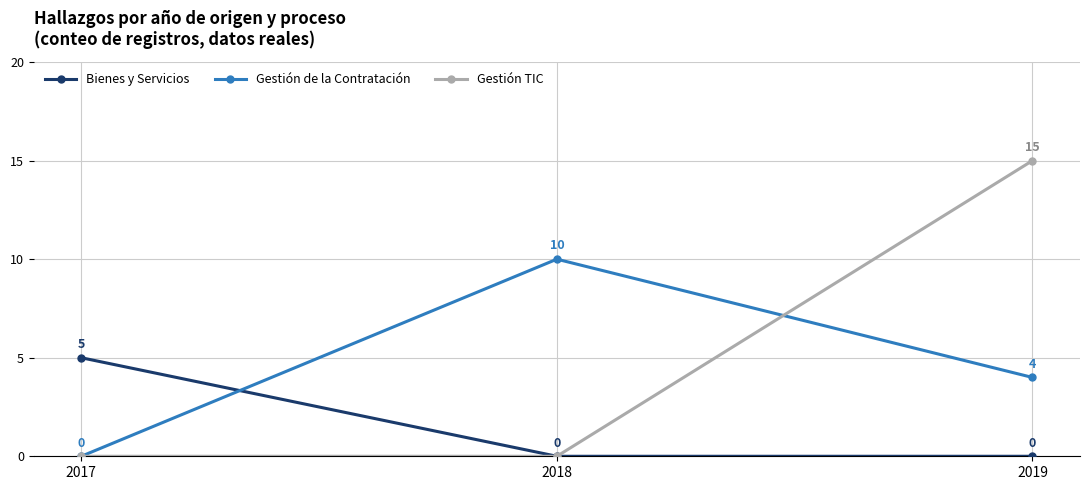

What is the sum of all Bienes y Servicios values?

5